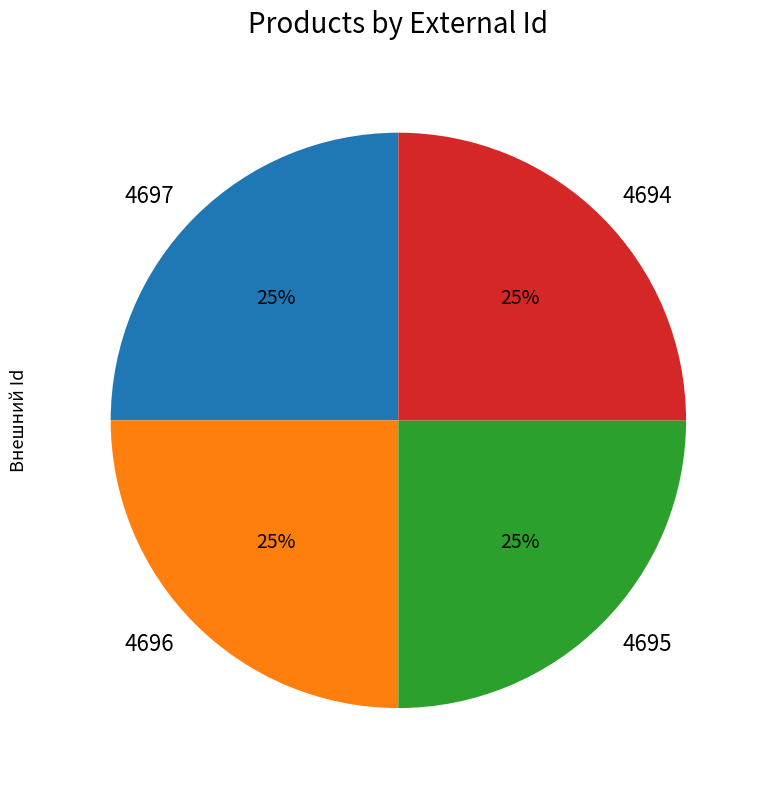

Approximately how many times larger is the value at 4694 compared to 4695?

1.0